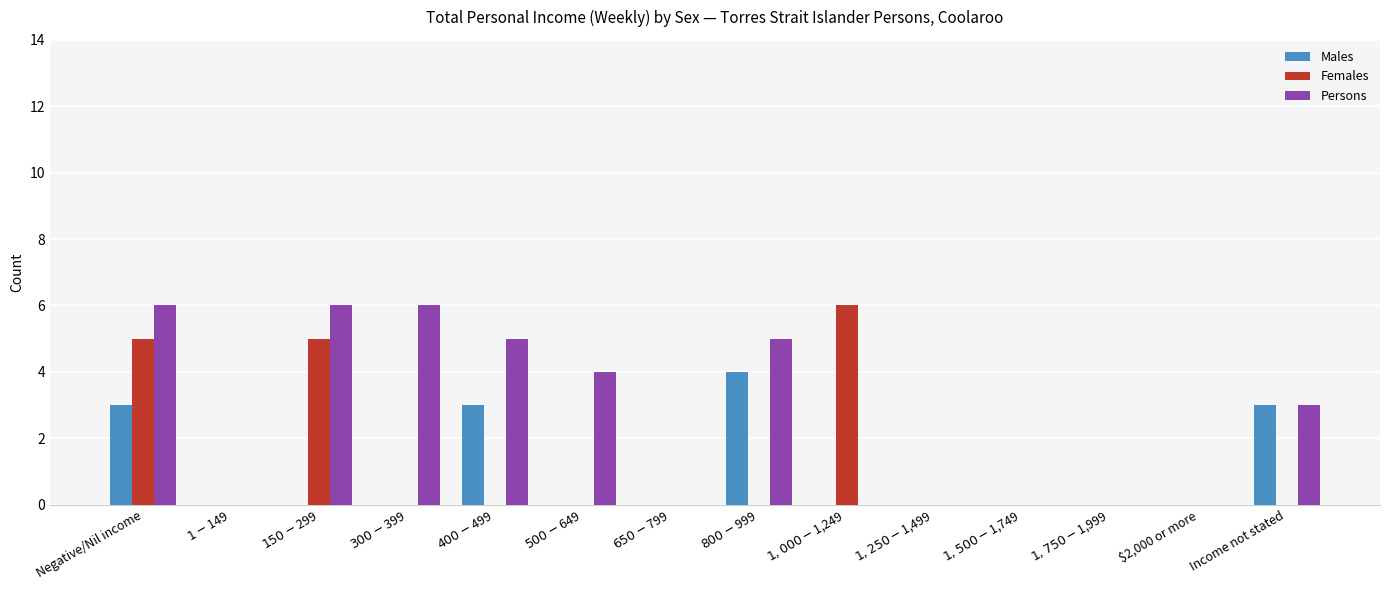

What is the greatest value displayed?

6